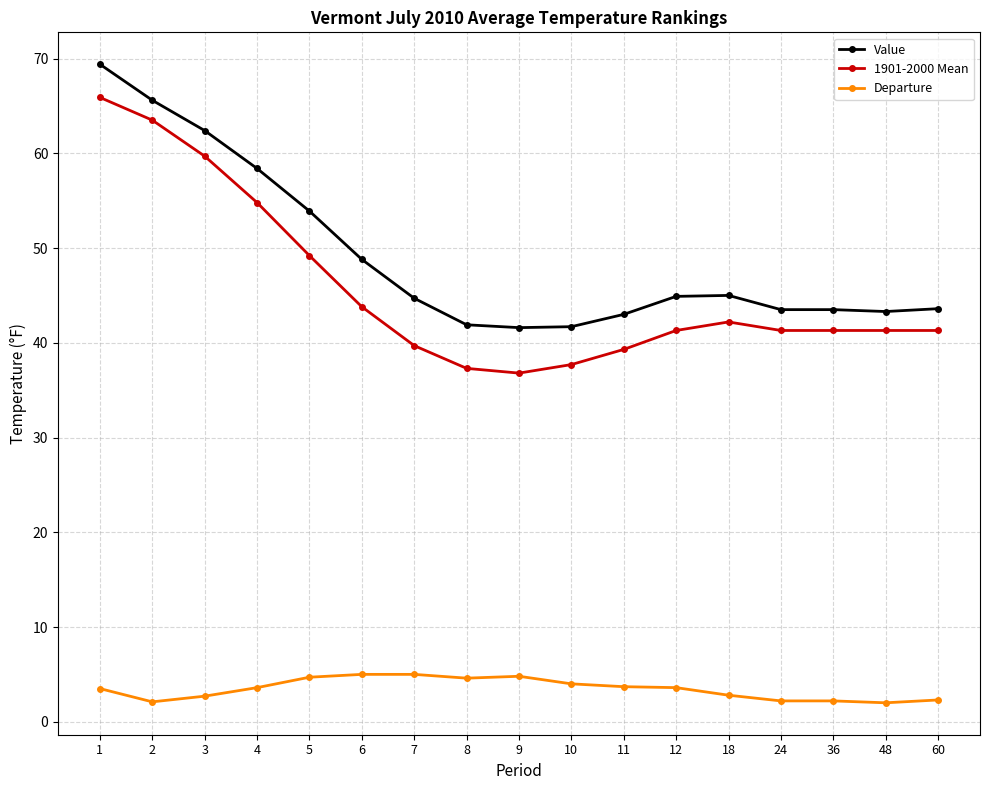

True or false: Value and 1901-2000 Mean cross at least once.

False